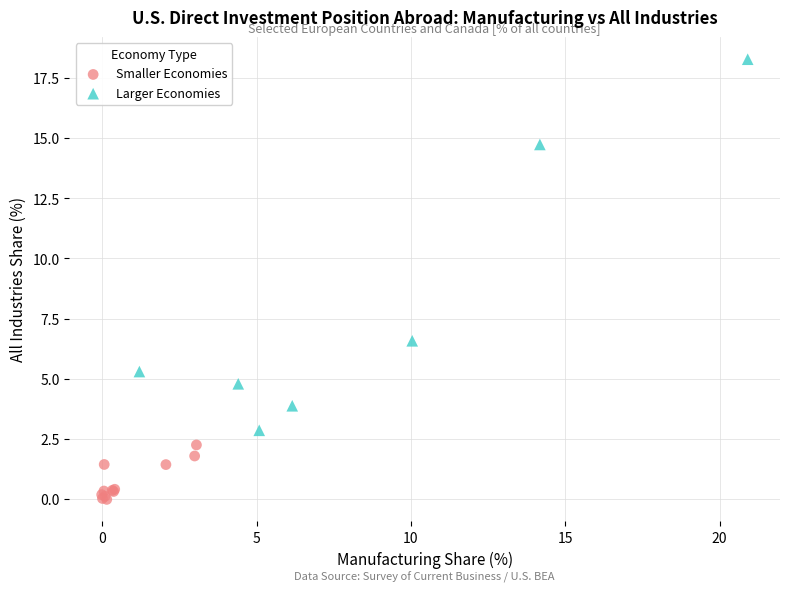

Which series reaches the maximum Y coordinate?

Larger Economies